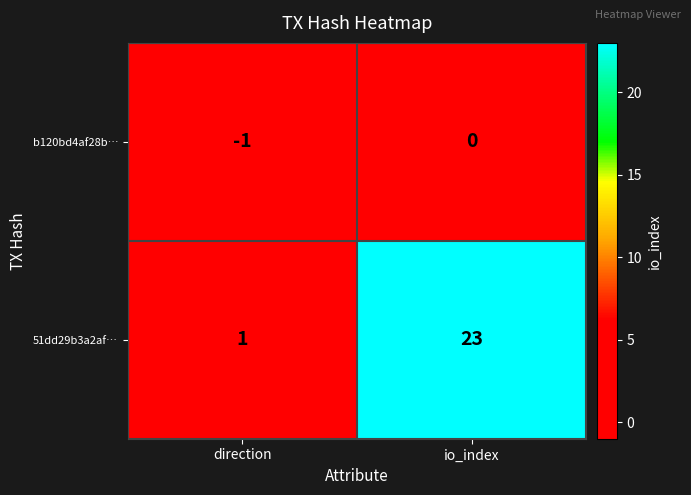

The 51dd29b3a2af… series shows 23 at io_index. True or false?

True